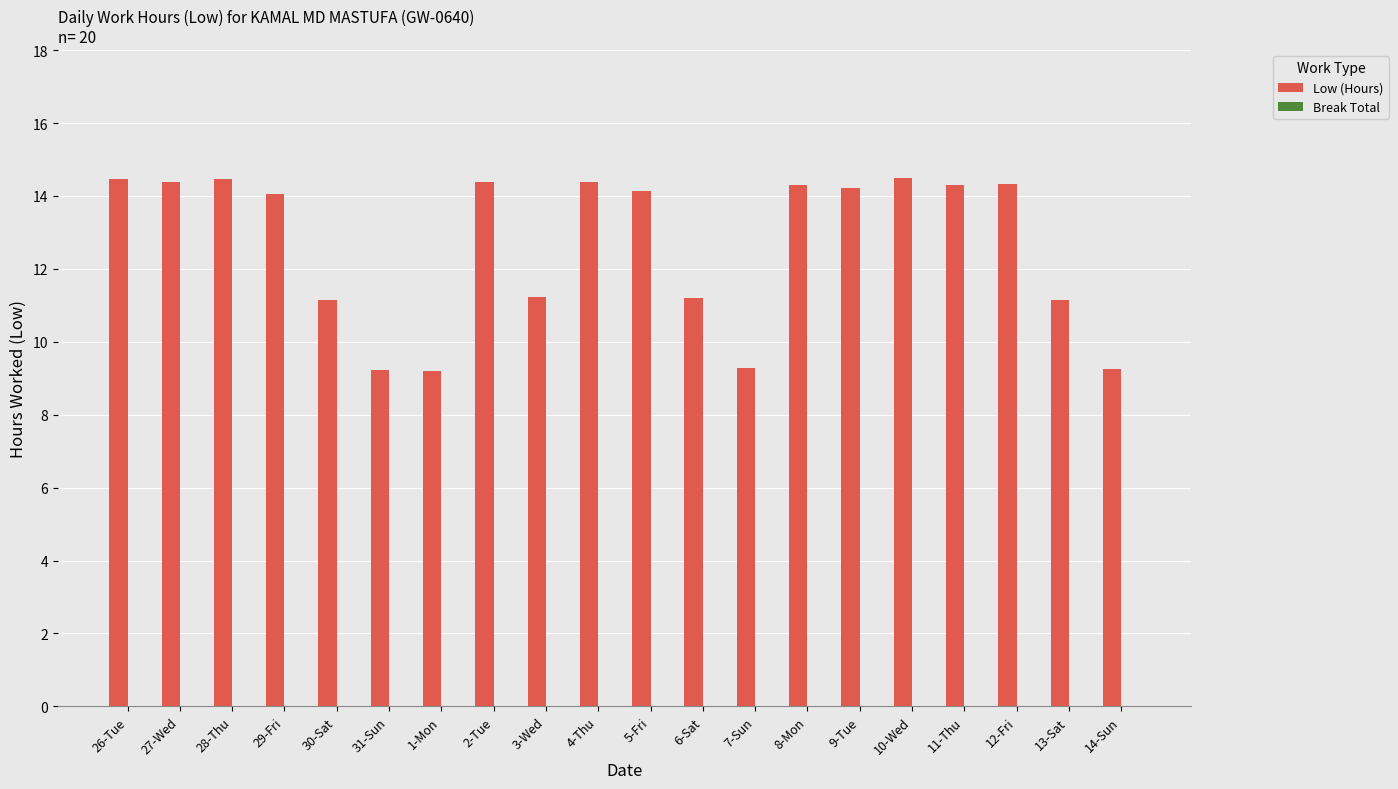

Are the bars horizontal?

No